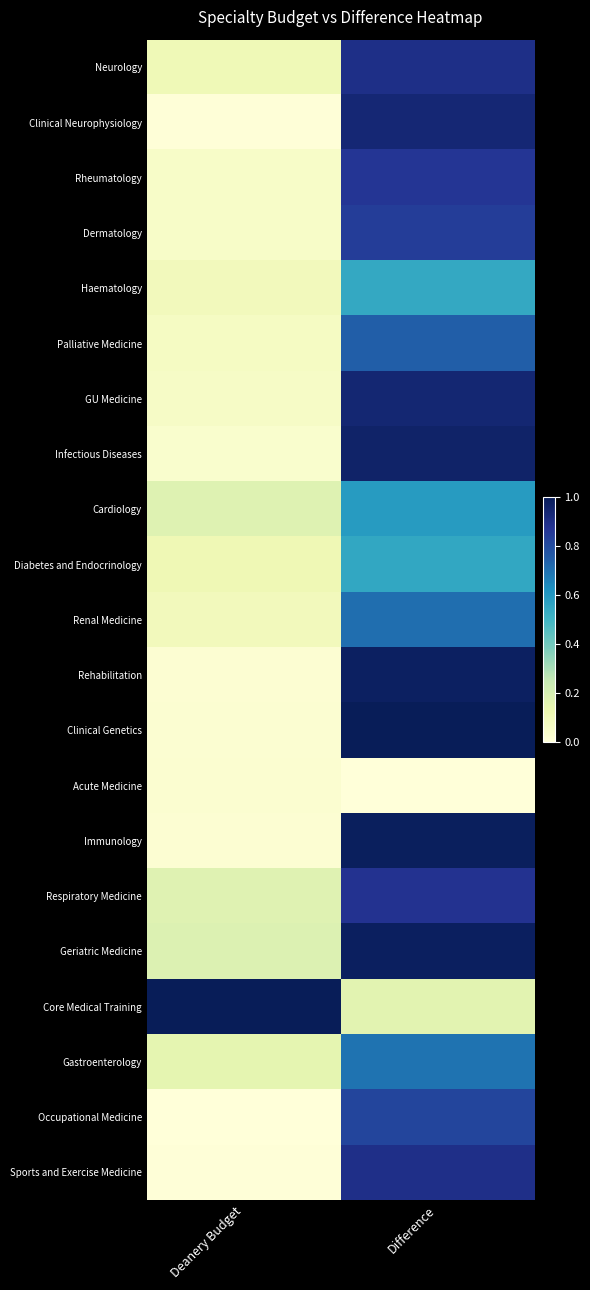

Reading right to left, transcribe all the data shown in this chart.

Neurology: Difference=0.9	Deanery Budget=0.1
Clinical Neurophysiology: Difference=0.9	Deanery Budget=0.0
Rheumatology: Difference=0.9	Deanery Budget=0.1
Dermatology: Difference=0.8	Deanery Budget=0.1
Haematology: Difference=0.5	Deanery Budget=0.1
Palliative Medicine: Difference=0.7	Deanery Budget=0.1
GU Medicine: Difference=0.9	Deanery Budget=0.1
Infectious Diseases: Difference=1.0	Deanery Budget=0.0
Cardiology: Difference=0.6	Deanery Budget=0.2
Diabetes and Endocrinology: Difference=0.5	Deanery Budget=0.1
Renal Medicine: Difference=0.7	Deanery Budget=0.1
Rehabilitation: Difference=1.0	Deanery Budget=0.0
Clinical Genetics: Difference=1.0	Deanery Budget=0.0
Acute Medicine: Difference=0.0	Deanery Budget=0.0
Immunology: Difference=1.0	Deanery Budget=0.0
Respiratory Medicine: Difference=0.9	Deanery Budget=0.2
Geriatric Medicine: Difference=1.0	Deanery Budget=0.2
Core Medical Training: Difference=0.2	Deanery Budget=1.0
Gastroenterology: Difference=0.7	Deanery Budget=0.1
Occupational Medicine: Difference=0.8	Deanery Budget=0.0
Sports and Exercise Medicine: Difference=0.9	Deanery Budget=0.0